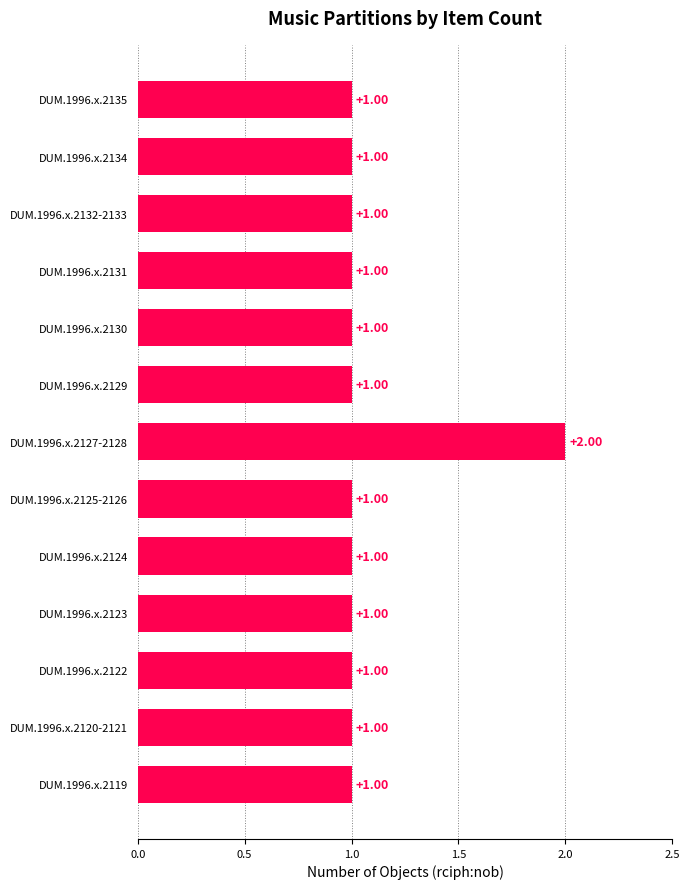

What is the sum of all values?

14